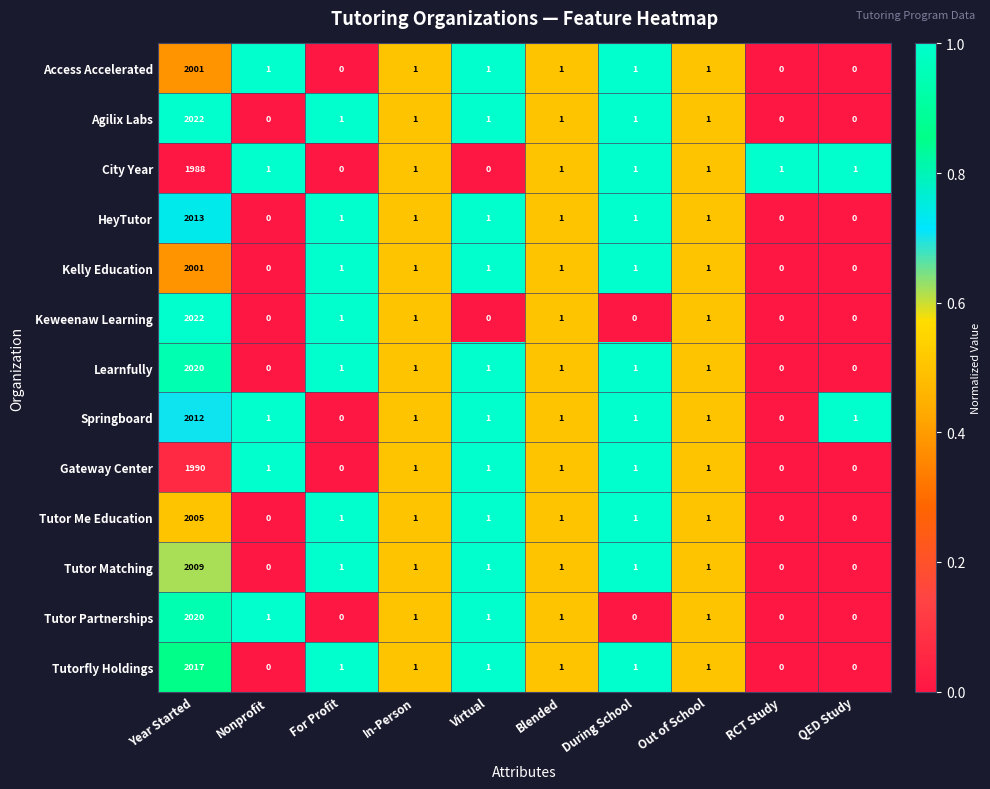

Which category has the highest value across all series?

Year Started